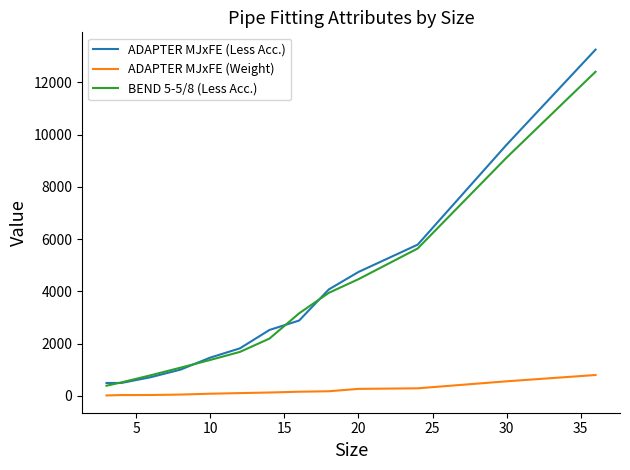

What is the highest value of the BEND 5-5/8 (Less Acc.) series?

12412.0